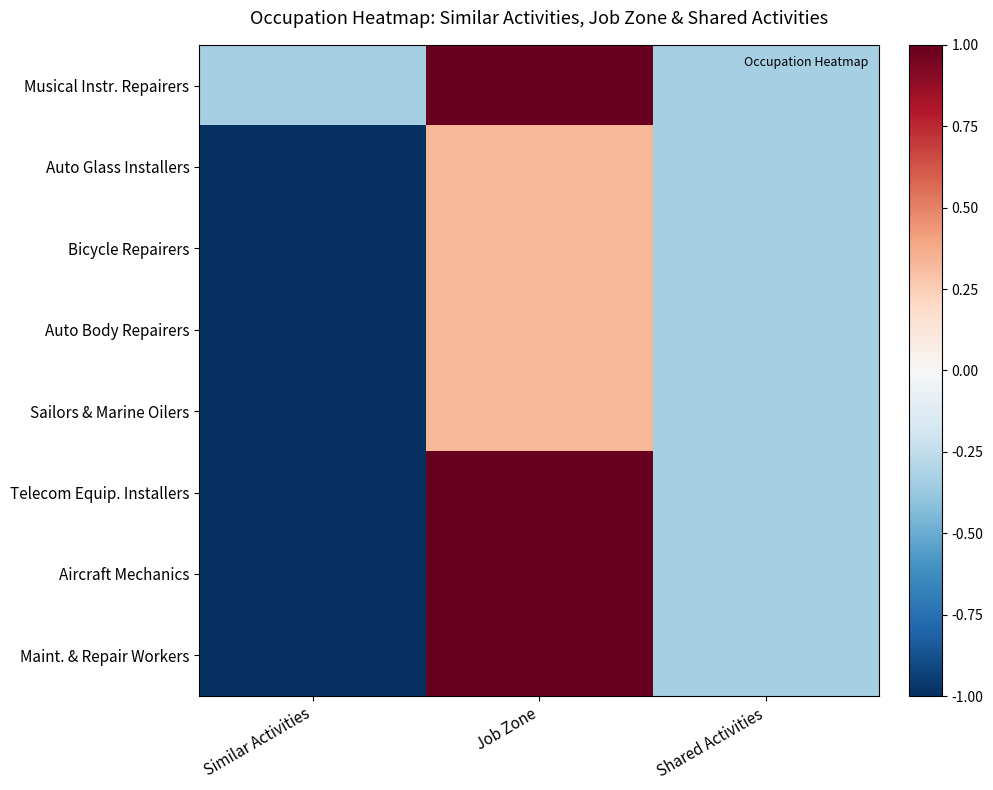

At Job Zone, list the series in order from largest to smallest.

Musical Instr. Repairers, Telecom Equip. Installers, Aircraft Mechanics, Maint. & Repair Workers, Auto Glass Installers, Bicycle Repairers, Auto Body Repairers, Sailors & Marine Oilers